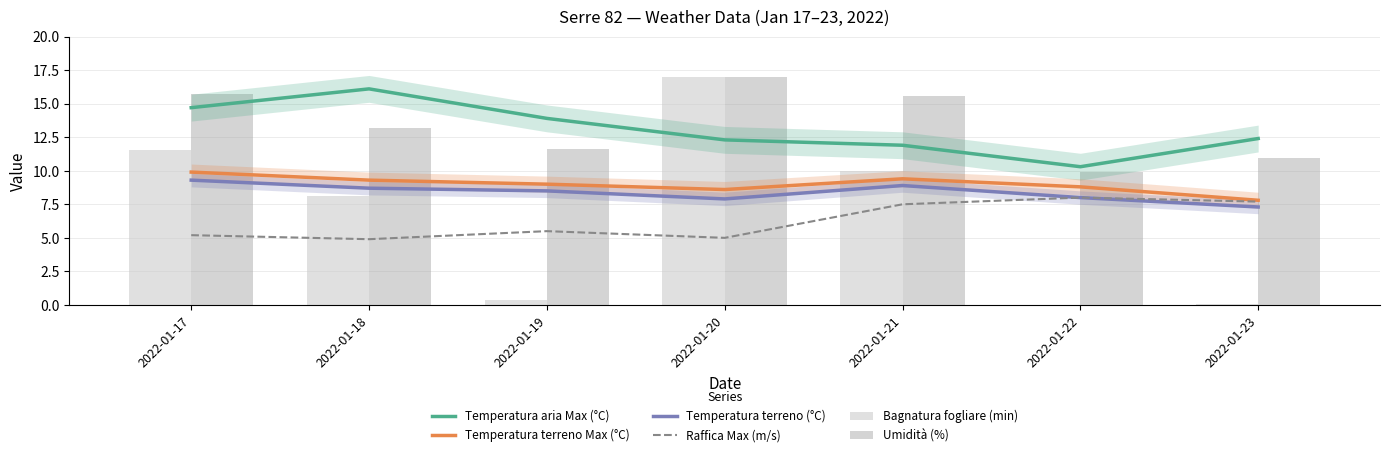

What is the sum of the Temperatura aria Max (°C) values at 2022-01-20 and 2022-01-18?

28.4